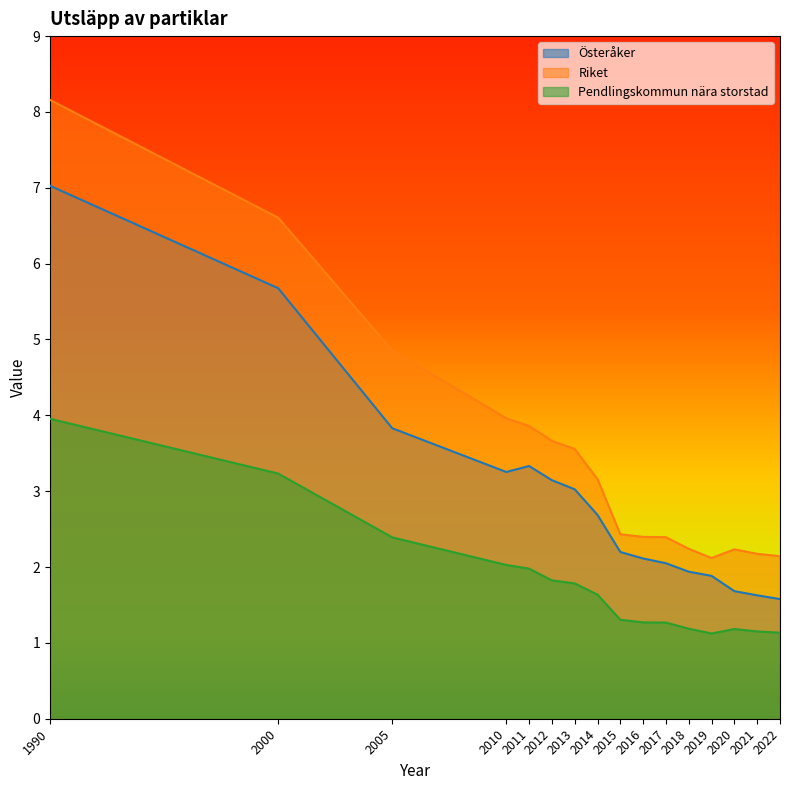

What is the maximum value shown in the chart?

8.2